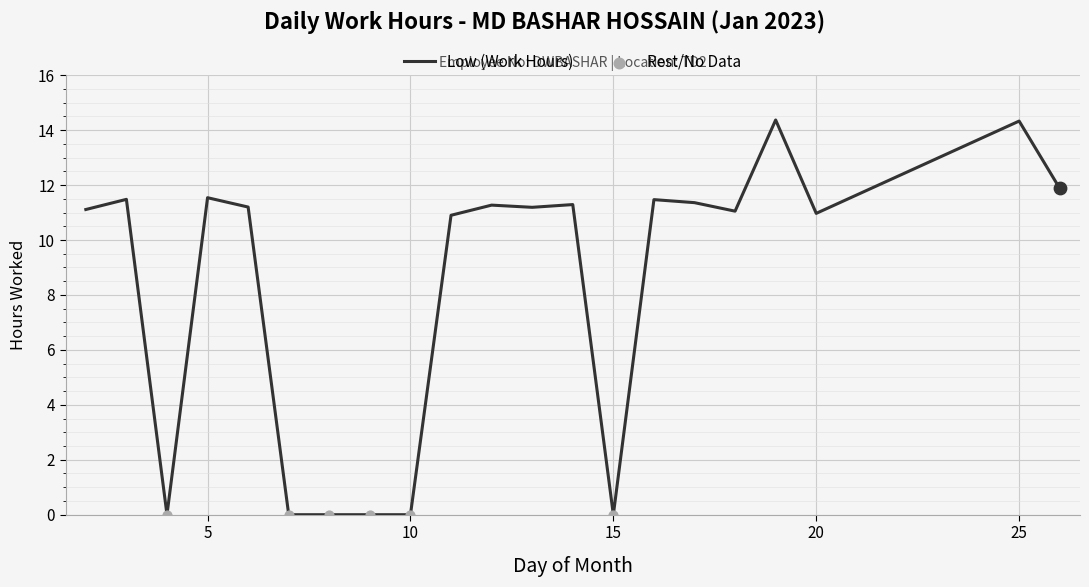

What is the maximum value shown in the chart?

14.4